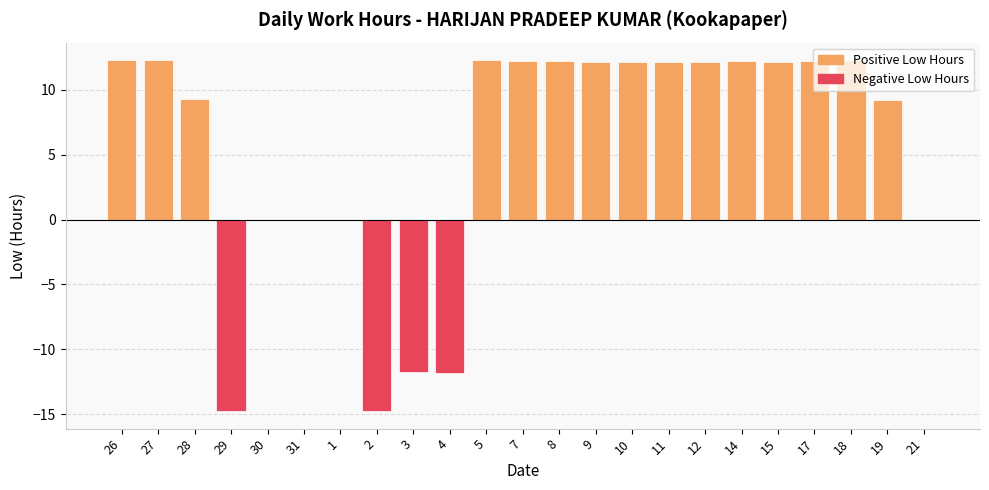

Between 29 and 19, which is larger?

19